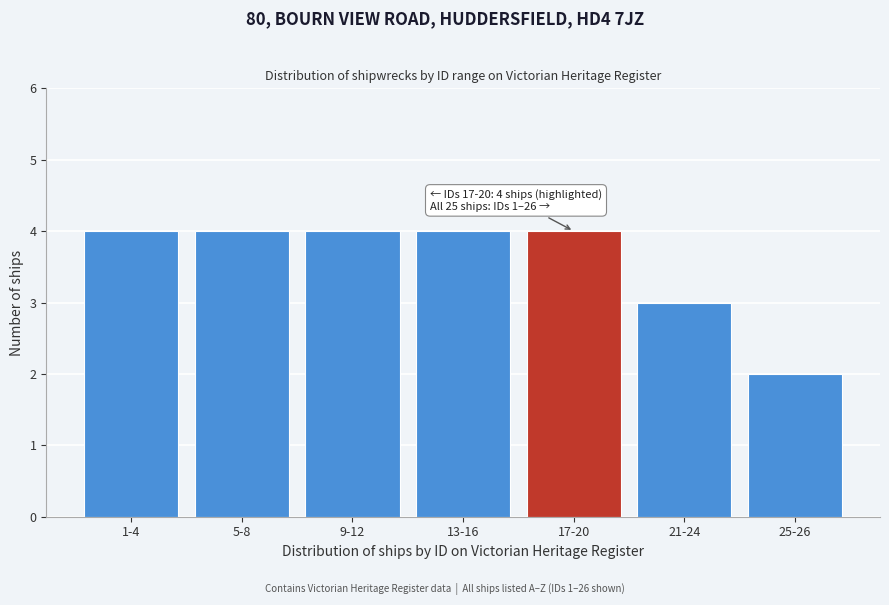

Reading left to right, extract all data points from this chart.

1-4=4	5-8=4	9-12=4	13-16=4	17-20=4	21-24=3	25-26=2